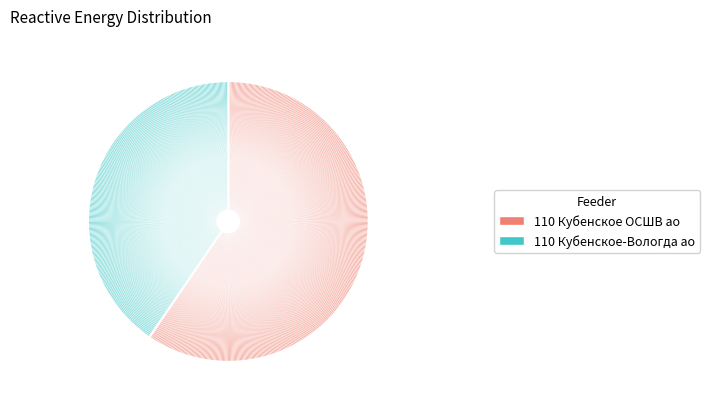

How much of the chart is everything except 110 Кубенское-Вологда ао?

59.5%